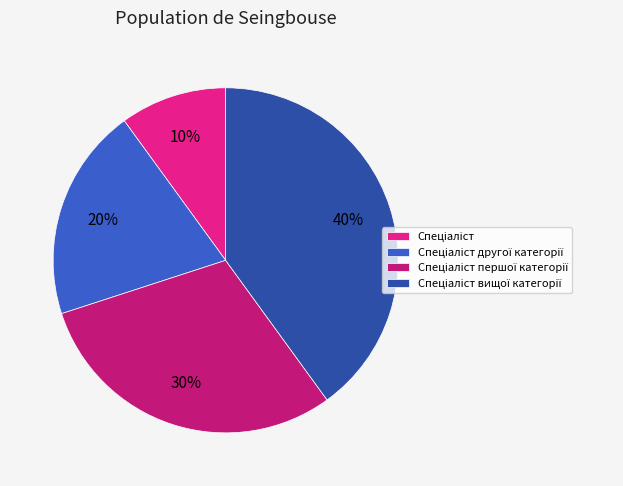

Is there any slice that represents more than half of the pie?

No